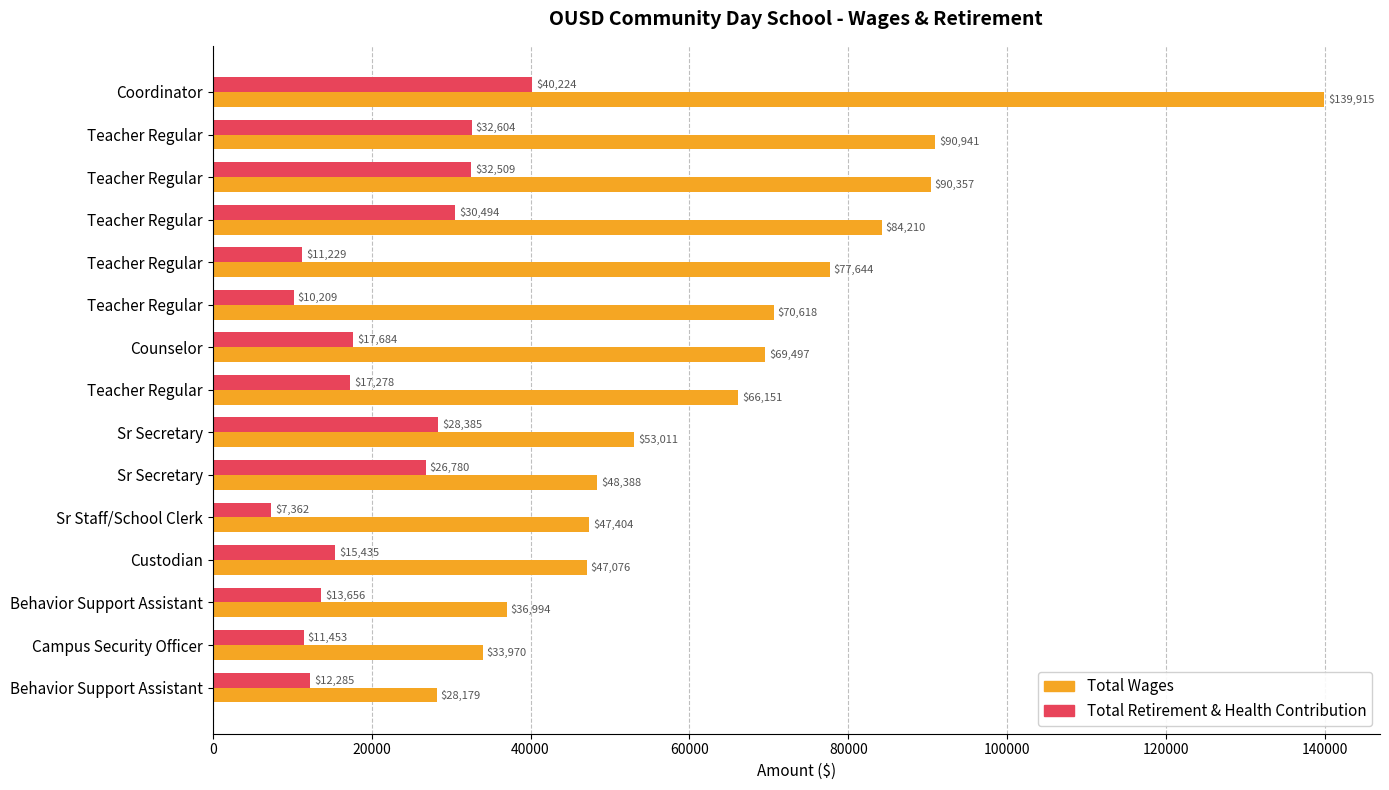

How many data points does each series have?

15